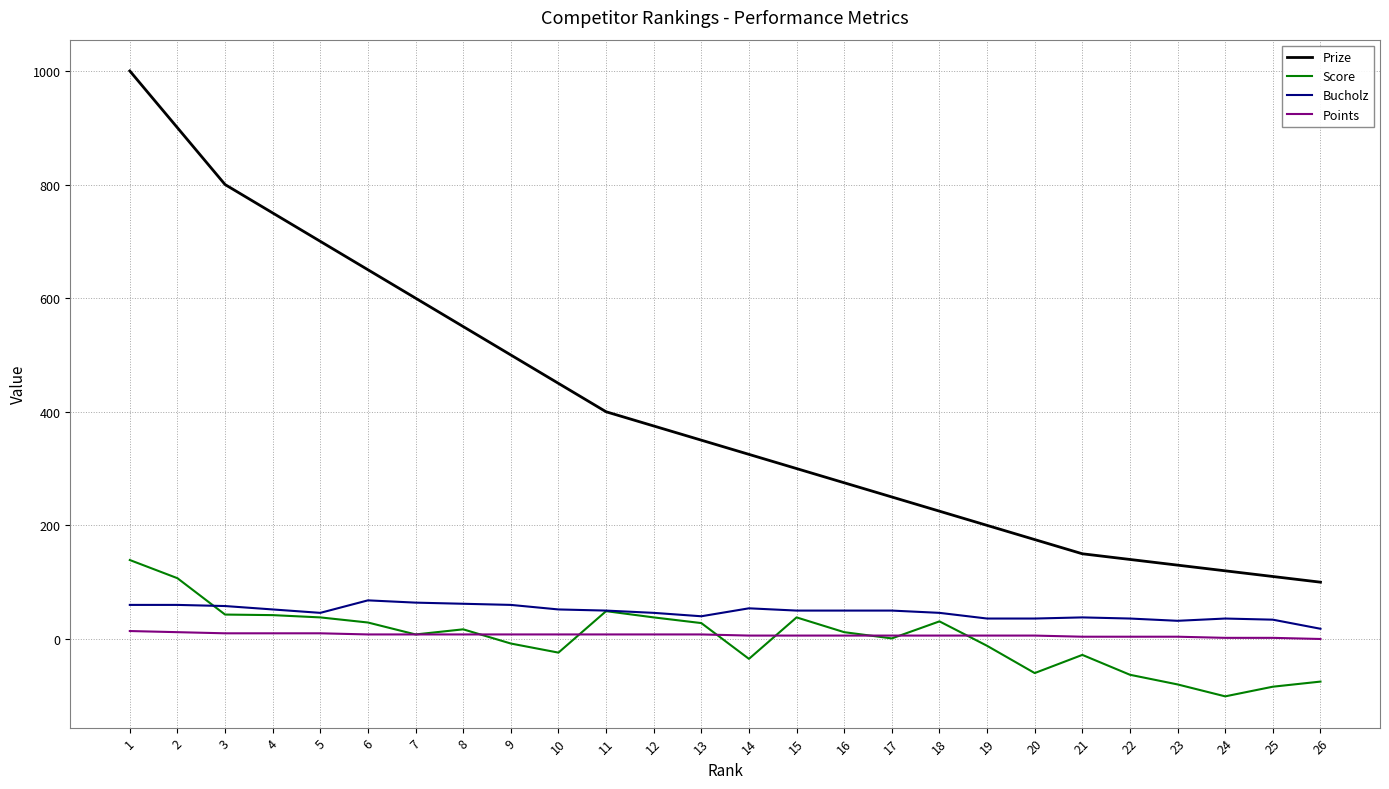

At which category is the sum across all series the highest?

1